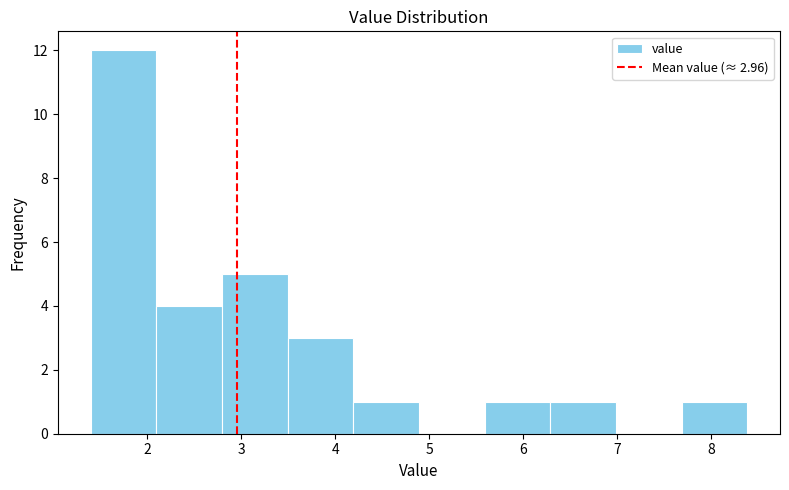

Which range on the x-axis has the tallest bar?

1.4 to 2.1